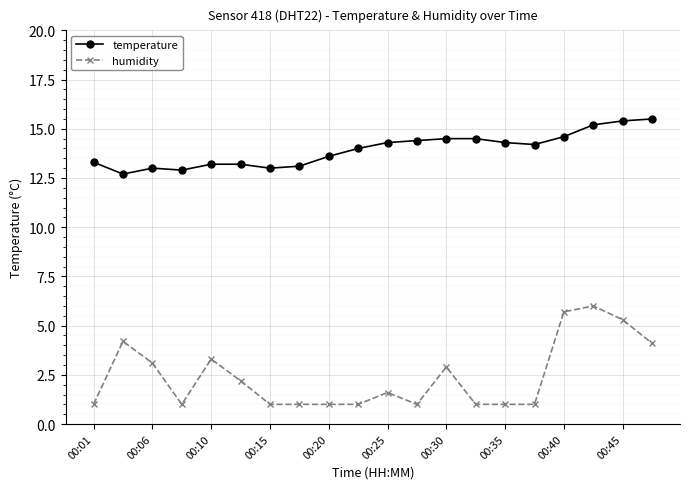

Which series has the largest total across all categories?

temperature